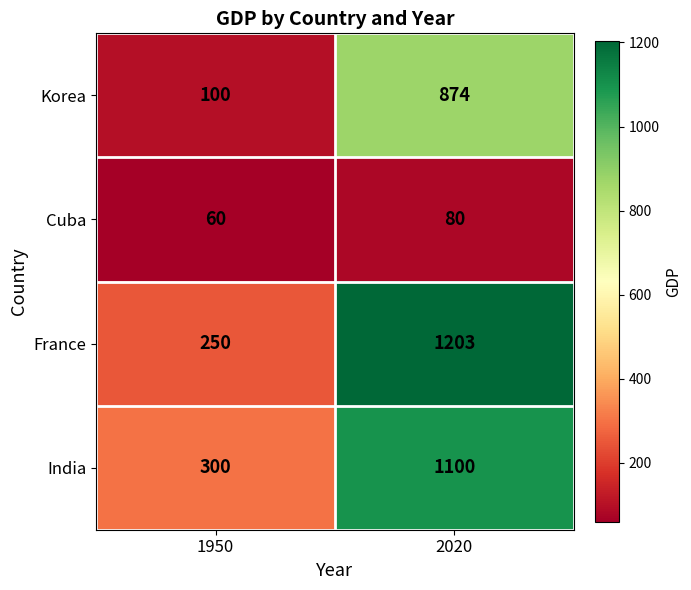

At which category does the chart reach its peak across all series?

2020